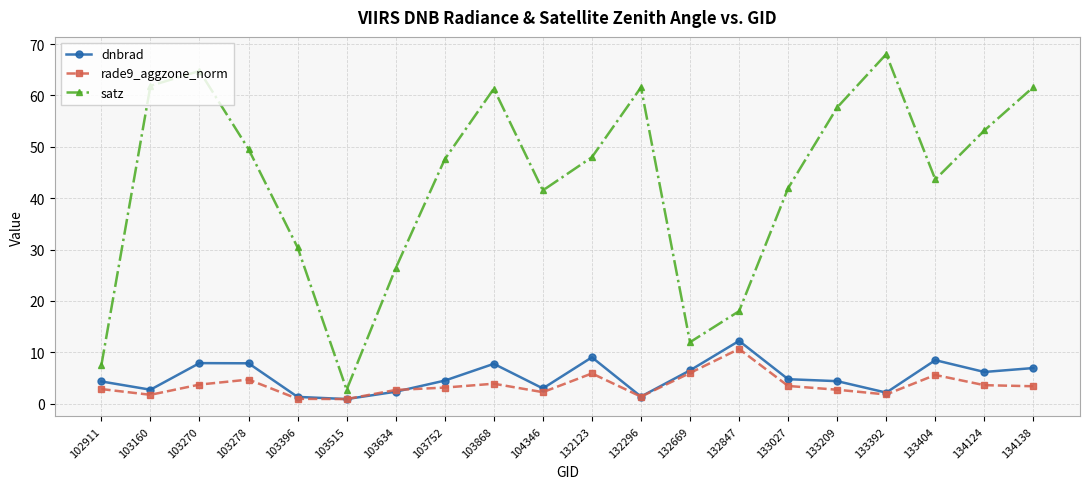

True or false: dnbrad and satz intersect in this chart.

False